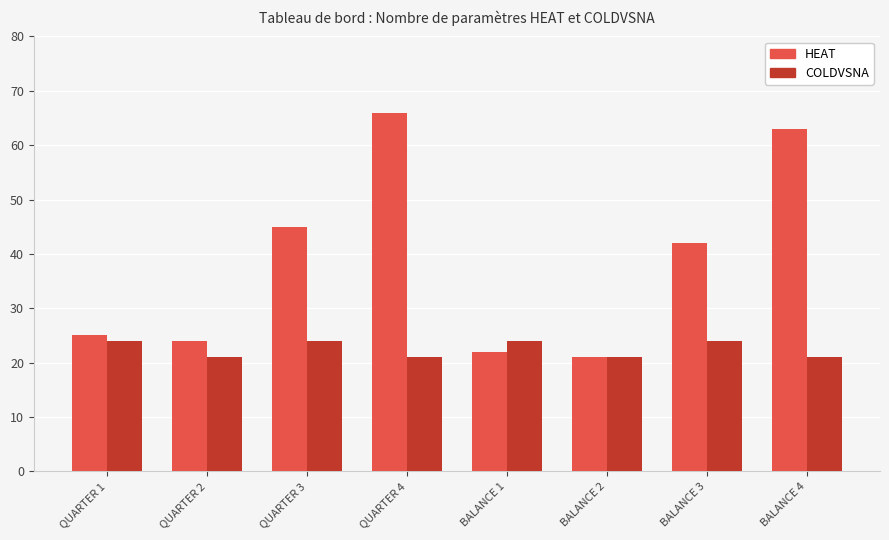

Reading right to left, transcribe all the data shown in this chart.

HEAT: BALANCE 4=63	BALANCE 3=42	BALANCE 2=21	BALANCE 1=22	QUARTER 4=66	QUARTER 3=45	QUARTER 2=24	QUARTER 1=25
COLDVSNA: BALANCE 4=21	BALANCE 3=24	BALANCE 2=21	BALANCE 1=24	QUARTER 4=21	QUARTER 3=24	QUARTER 2=21	QUARTER 1=24